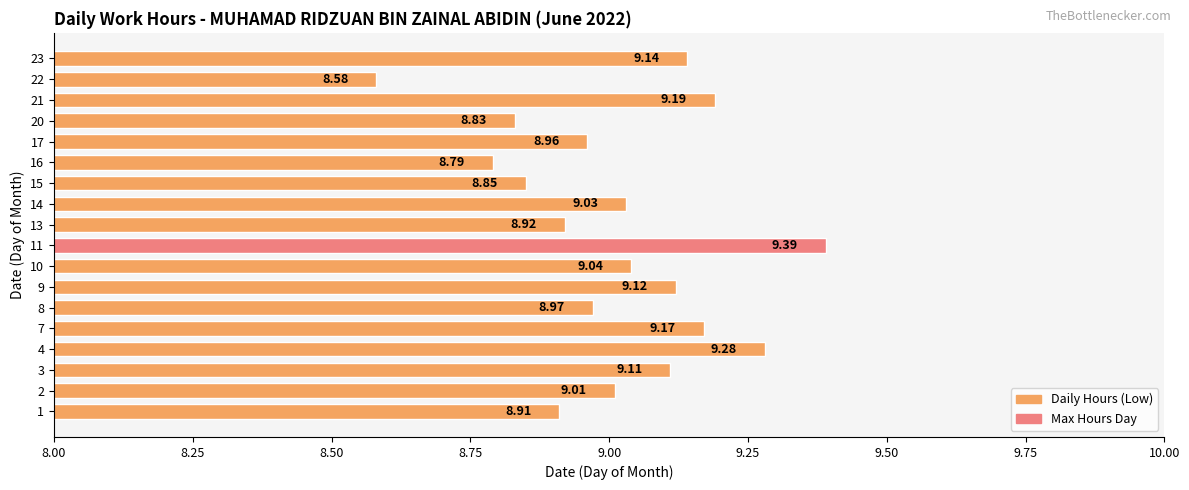

Rank the categories by value from highest to lowest.

11, 4, 21, 7, 23, 9, 3, 10, 14, 2, 8, 17, 13, 1, 15, 20, 16, 22